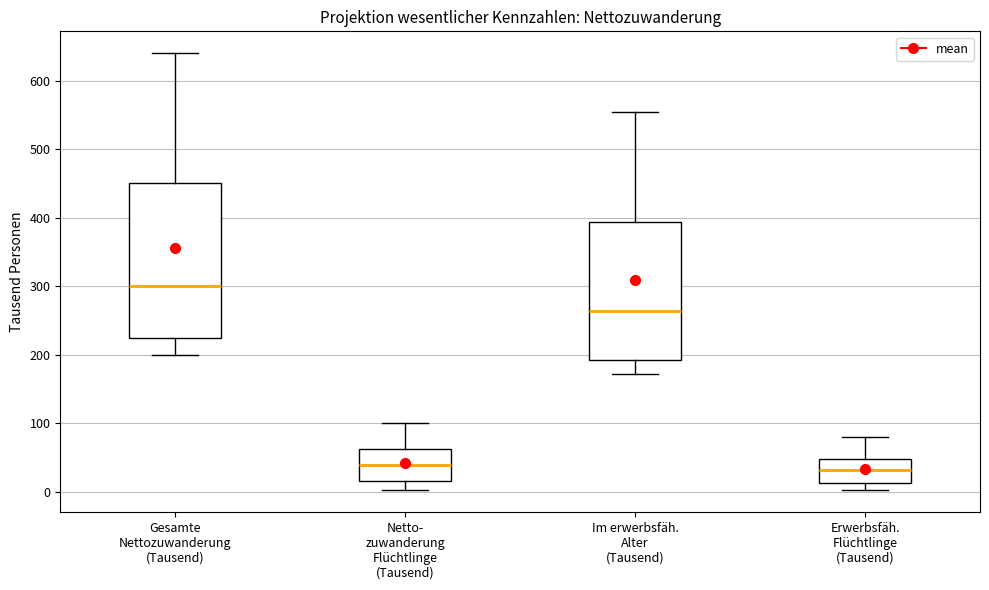

Reading left to right, read every box against the y-axis: the position of its median line, the range the box covers, and the ends of its whiskers. The values are not printed on the chart, so give them approximately, as read against the axis.

Gesamte Nettozuwanderung (Tausend): median 300, box 230 to 450, whiskers 200 to 640
Netto- zuwanderung Flüchtlinge (Tausend): median 40, box 20 to 60, whiskers 0 to 100
Im erwerbsfäh. Alter (Tausend): median 260, box 190 to 390, whiskers 170 to 550
Erwerbsfäh. Flüchtlinge (Tausend): median 30, box 10 to 50, whiskers 0 to 80